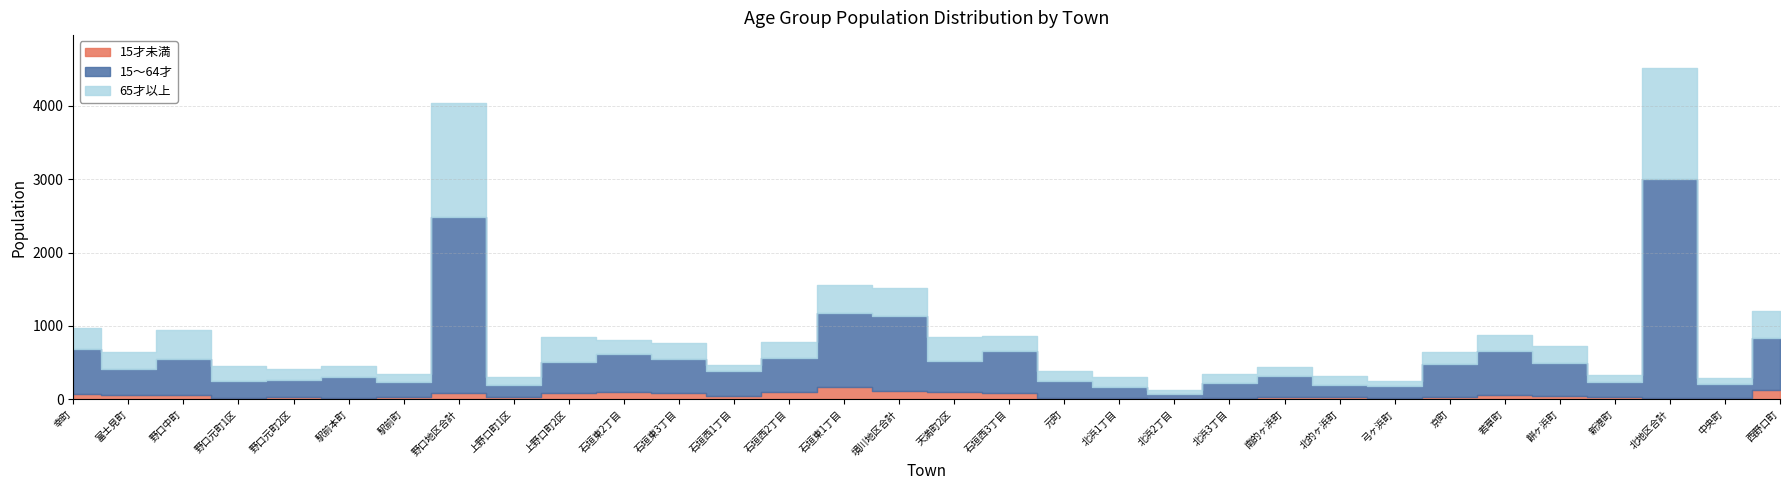

At which label does 15～64才 first exceed 423?

幸町